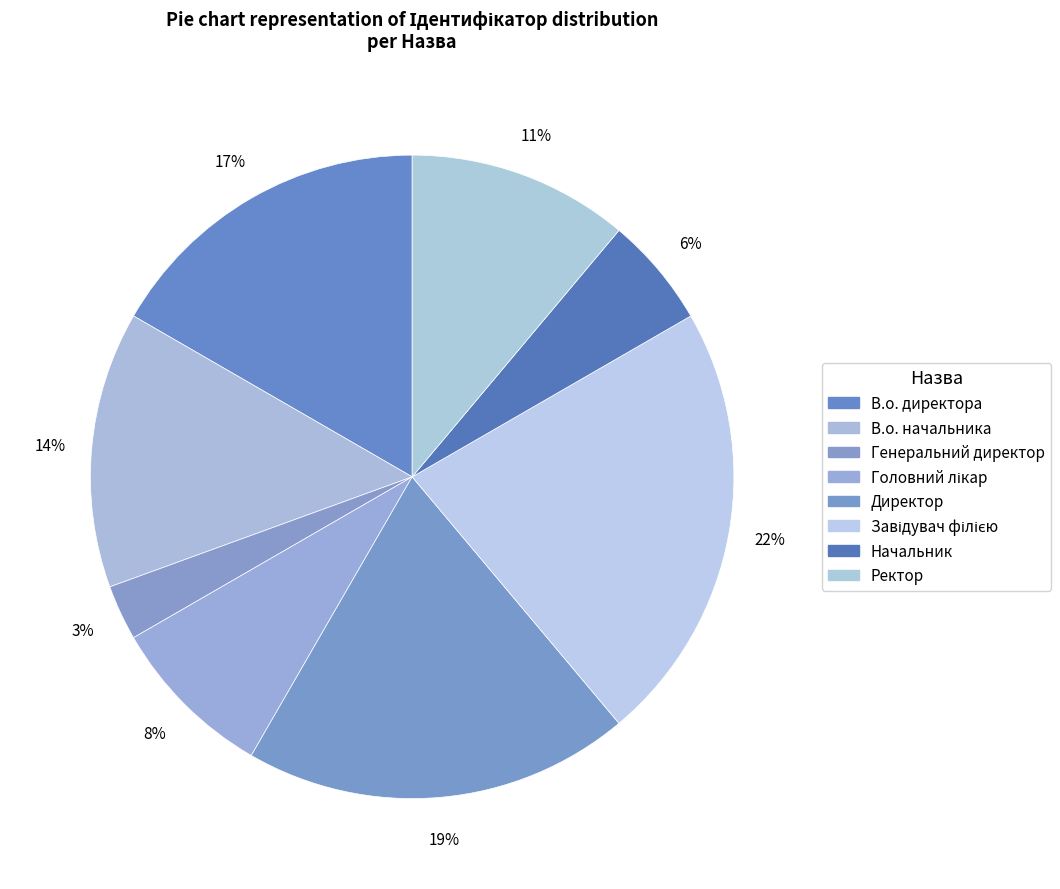

Does any single category account for the majority?

No